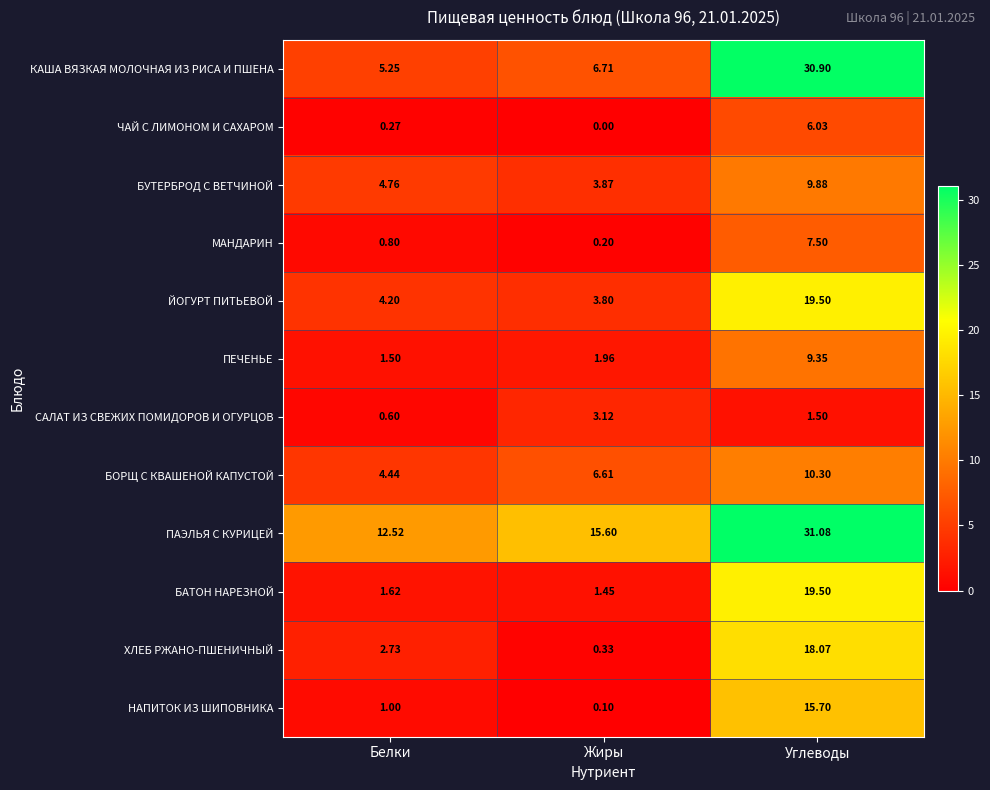

What is the difference between the highest and lowest values at Углеводы?

29.6